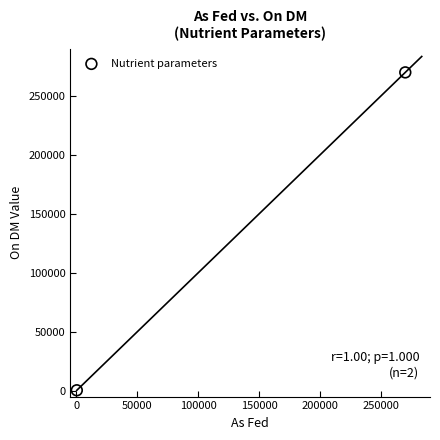

What is the average X value?

135036